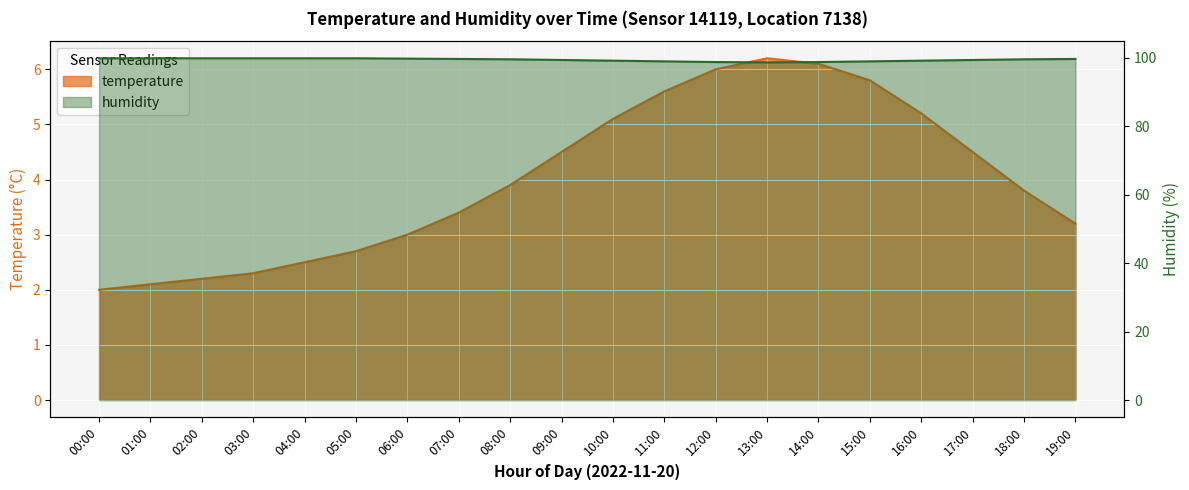

What position from the right is 19:00?

1